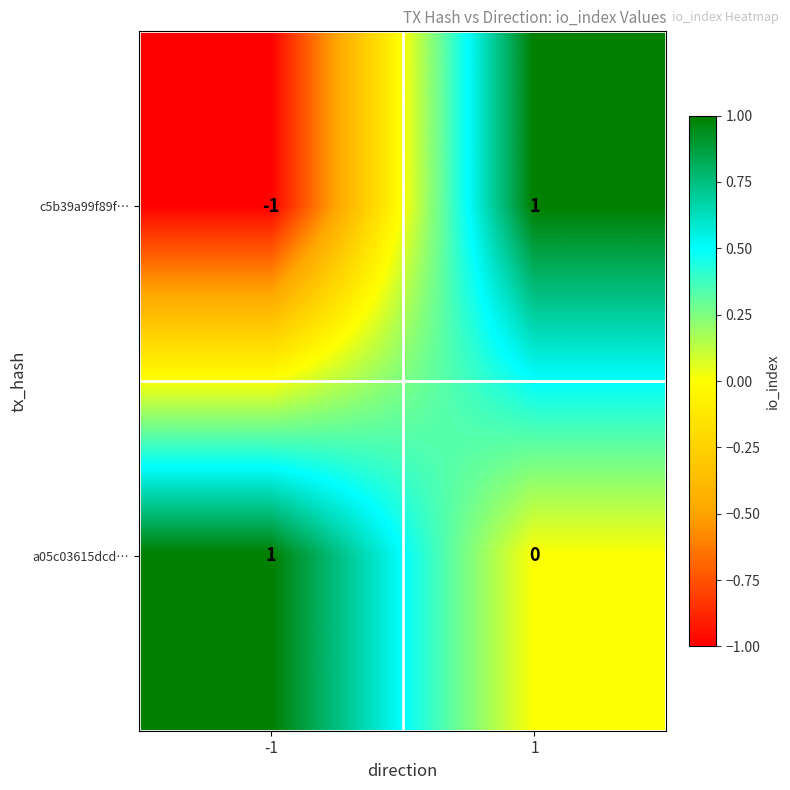

At how many categories does at least one series exceed 0?

2